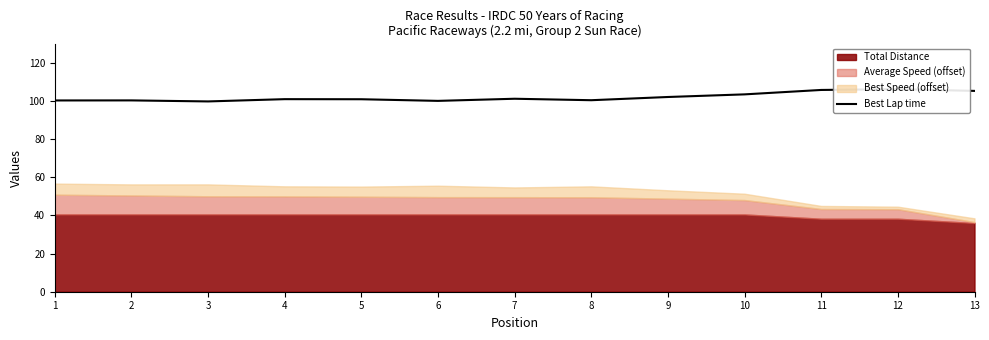

What is the difference between the values at 4 and 10?

2.5